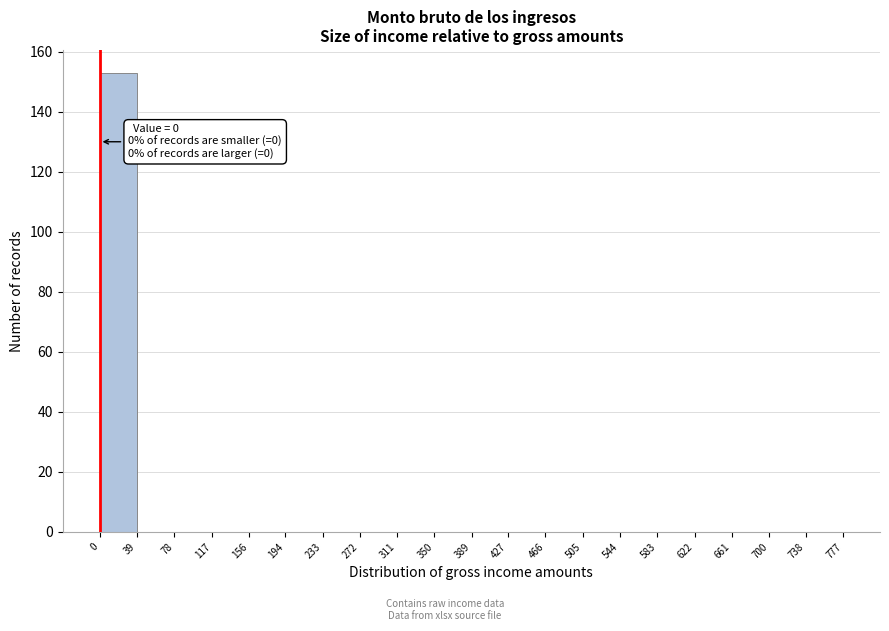

Which range on the x-axis has the tallest bar?

0 to 39